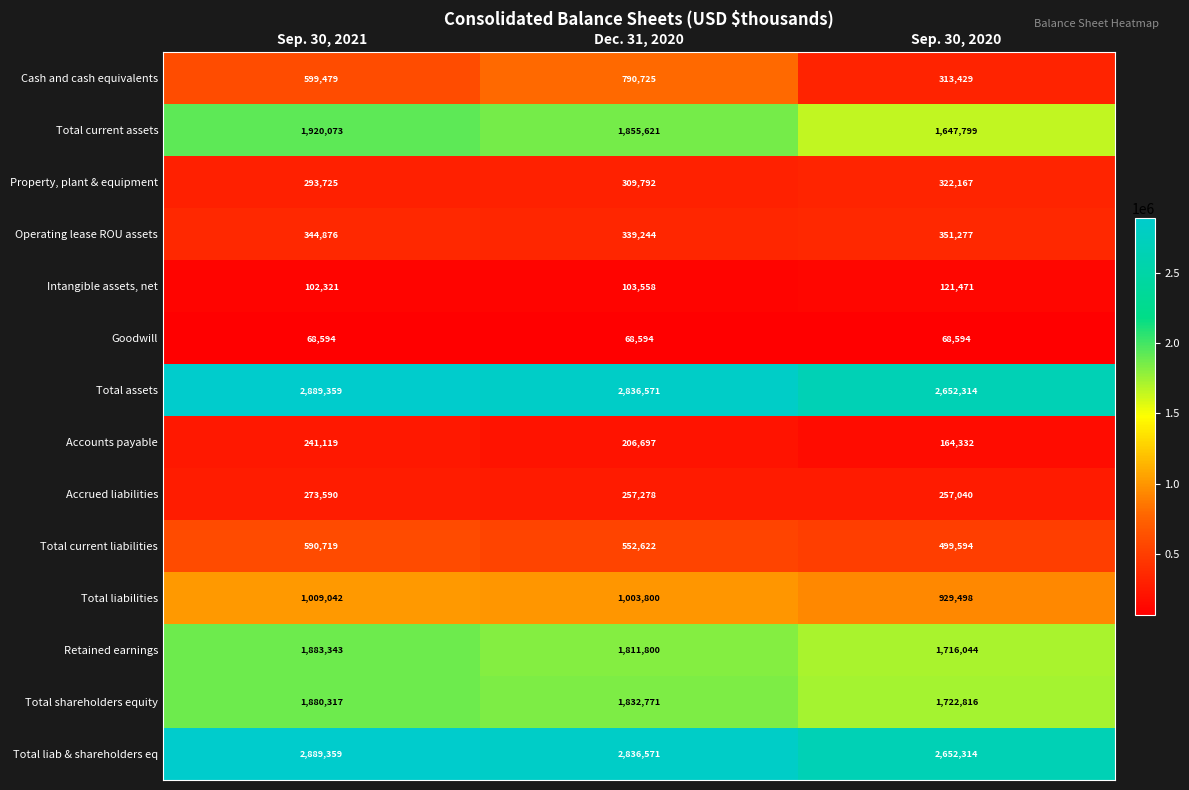

What is the average value of the Total current assets series?

1807831